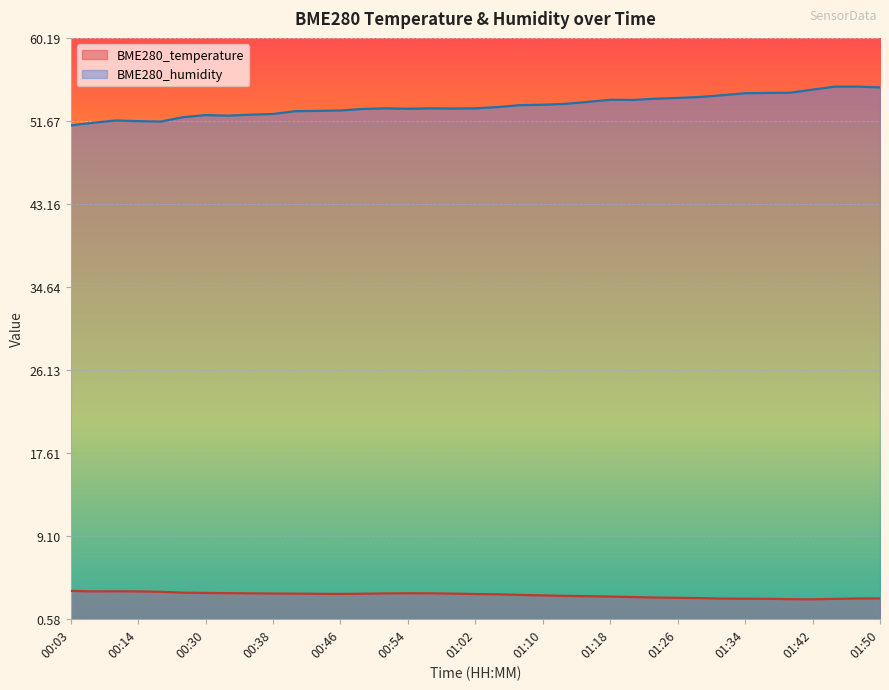

What is the maximum value for BME280_humidity?

55.2